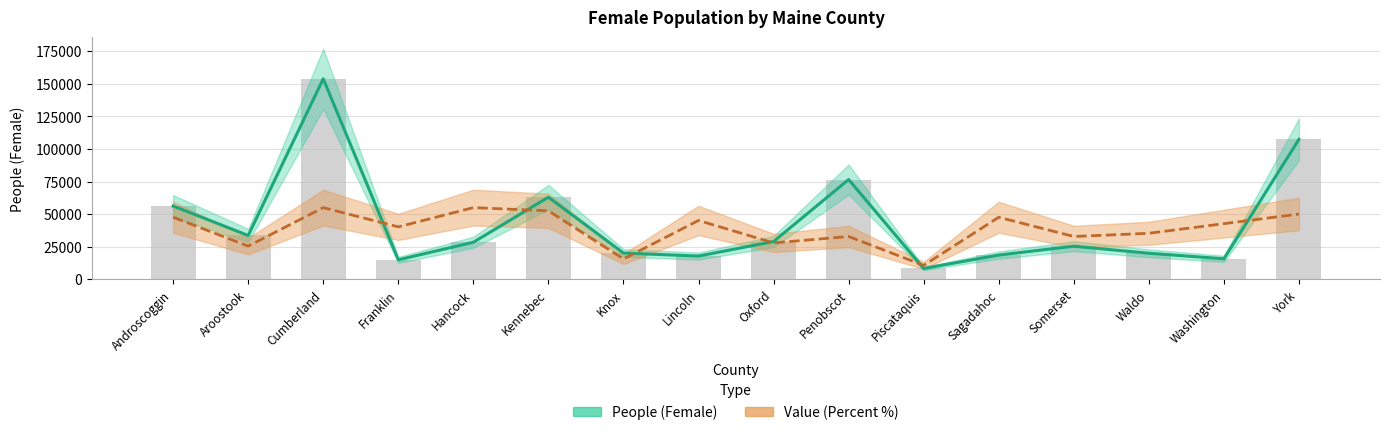

Is it true that People (Female) equals 14630.4 at Oxford?

False